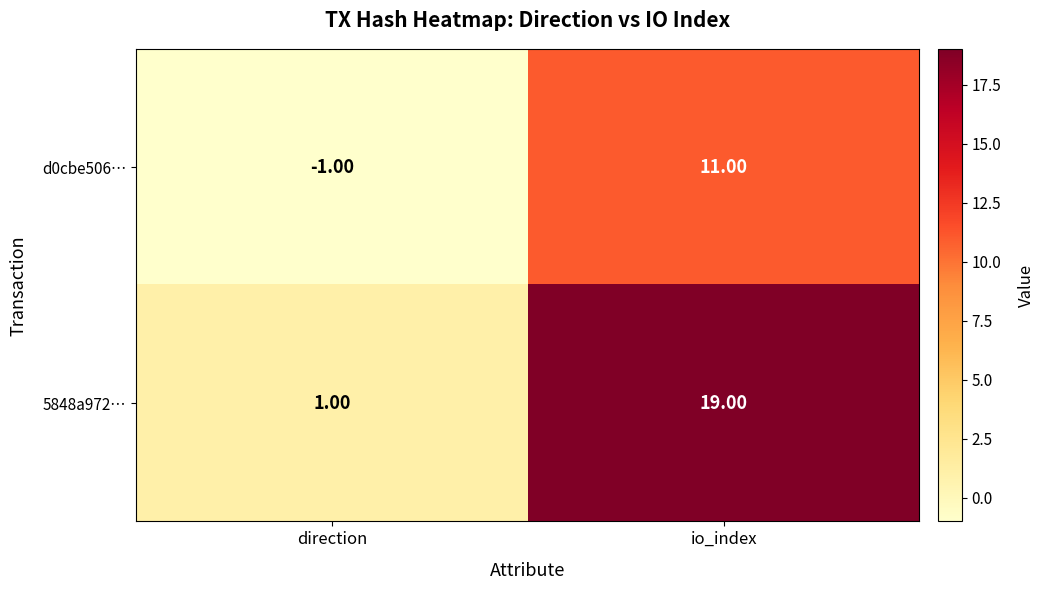

What is the smallest value displayed?

-1